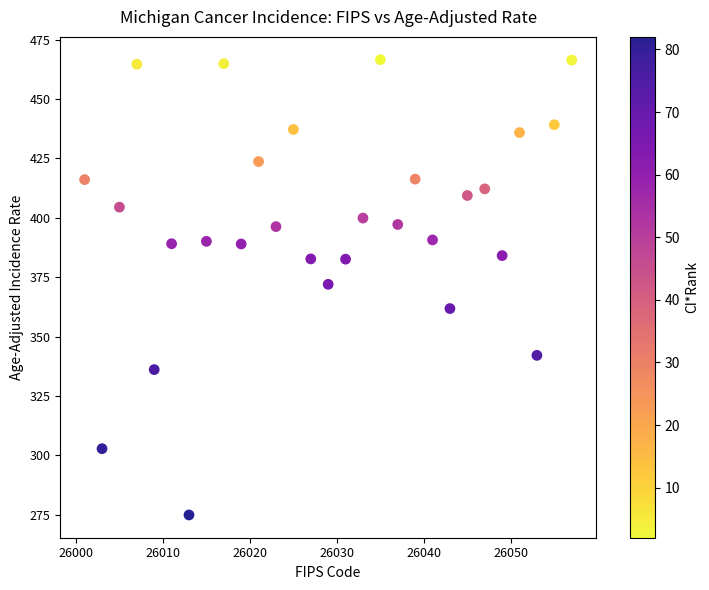

What is the range of Y values (max minus min)?

191.7